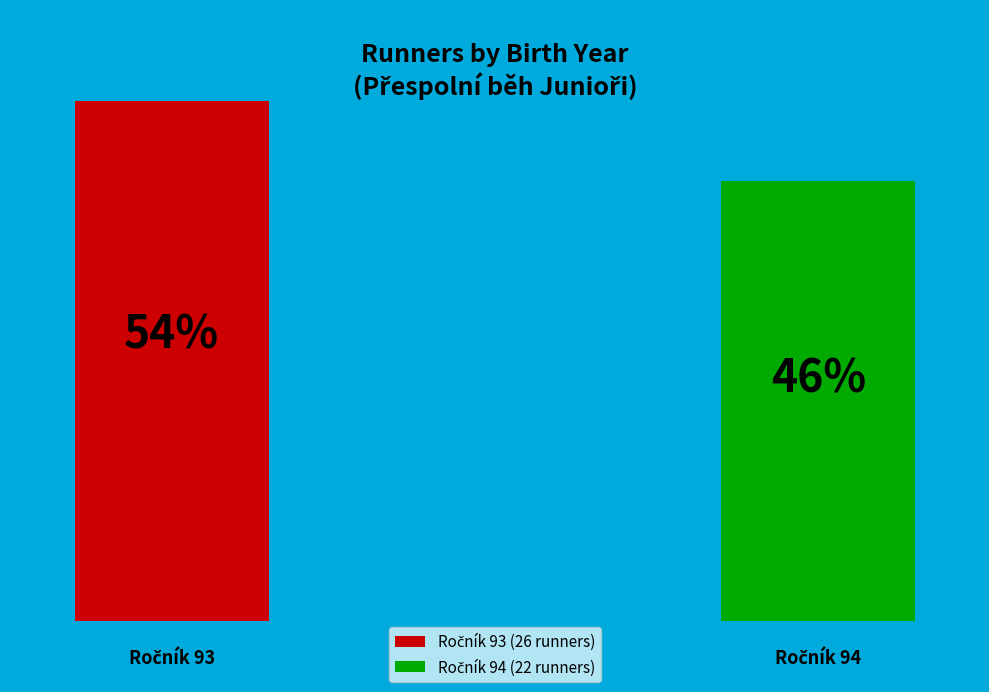

What is the majority slice?

93